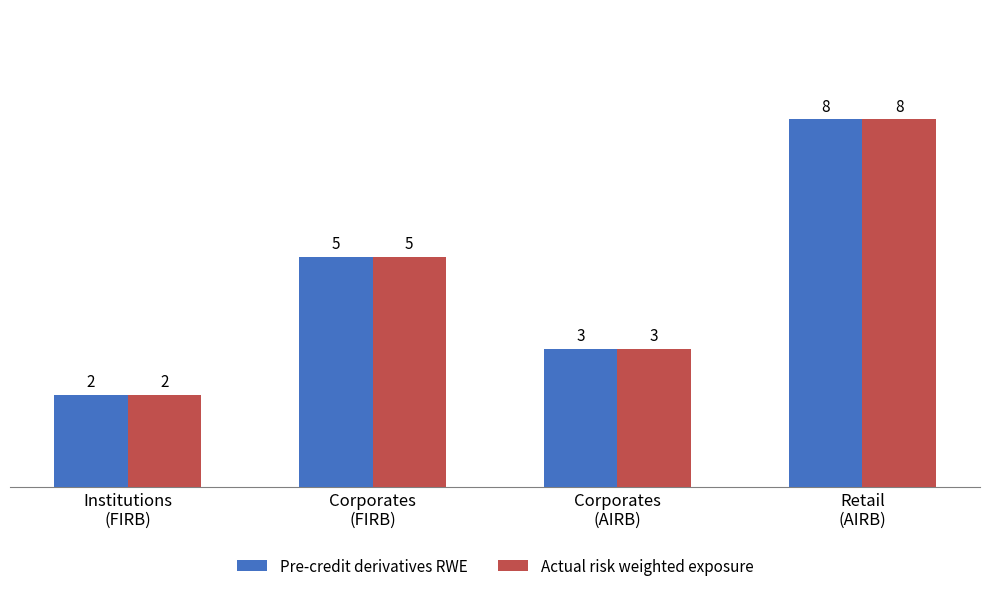

How many Actual risk weighted exposure values are between 3 and 8?

3